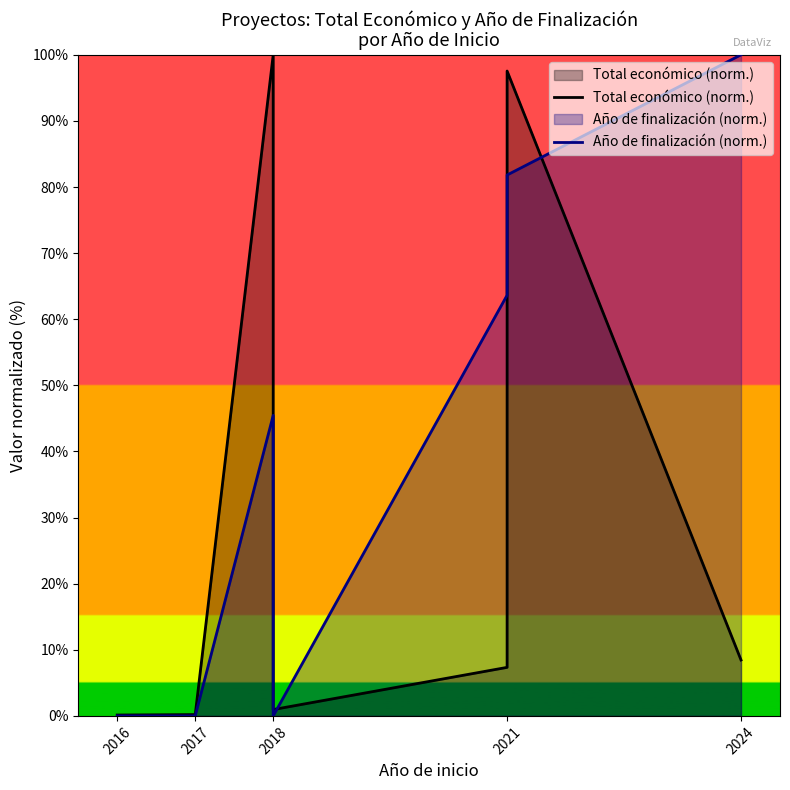

True or false: Año de finalización (norm.) and Total económico (norm.) cross at least once.

True